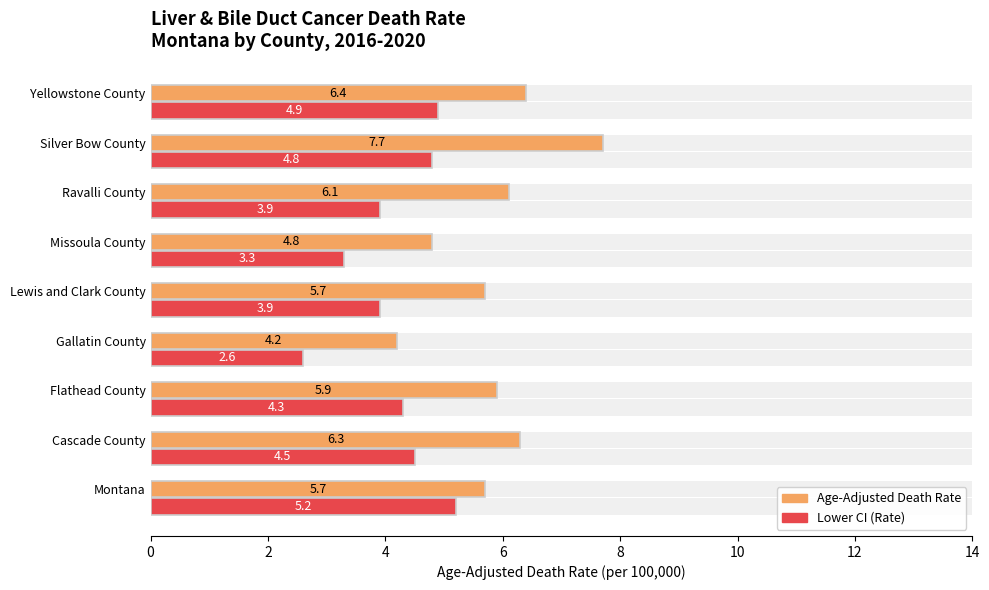

List the series in order of their peak value, lowest first.

Lower CI (Rate), Age-Adjusted Death Rate